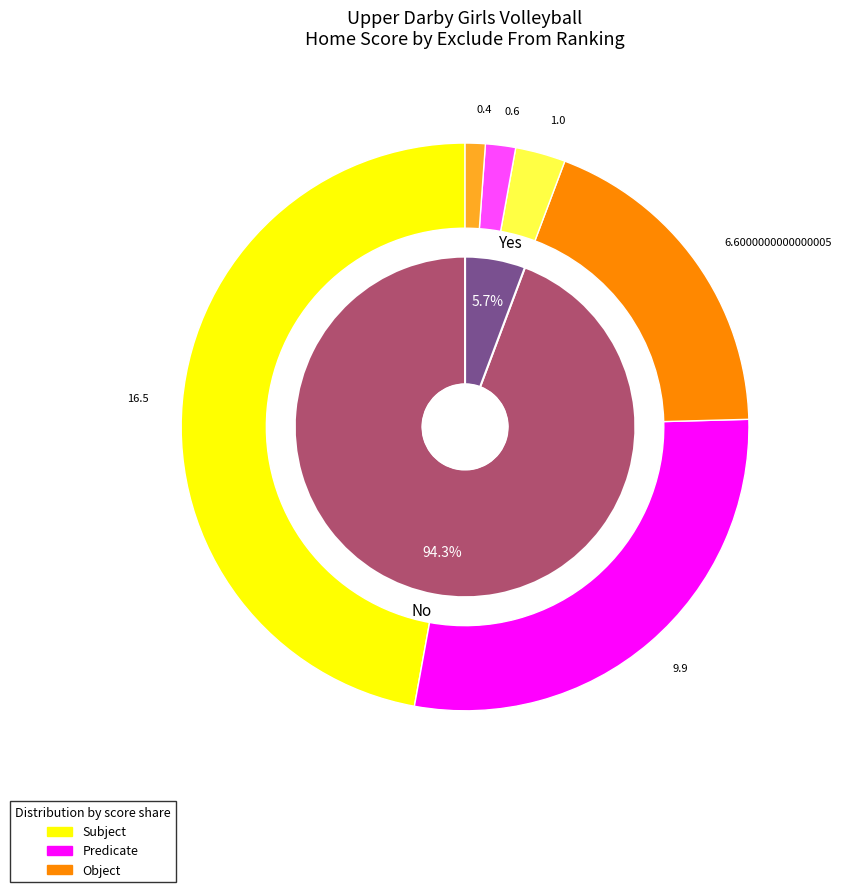

Is 12 the majority of the pie?

No